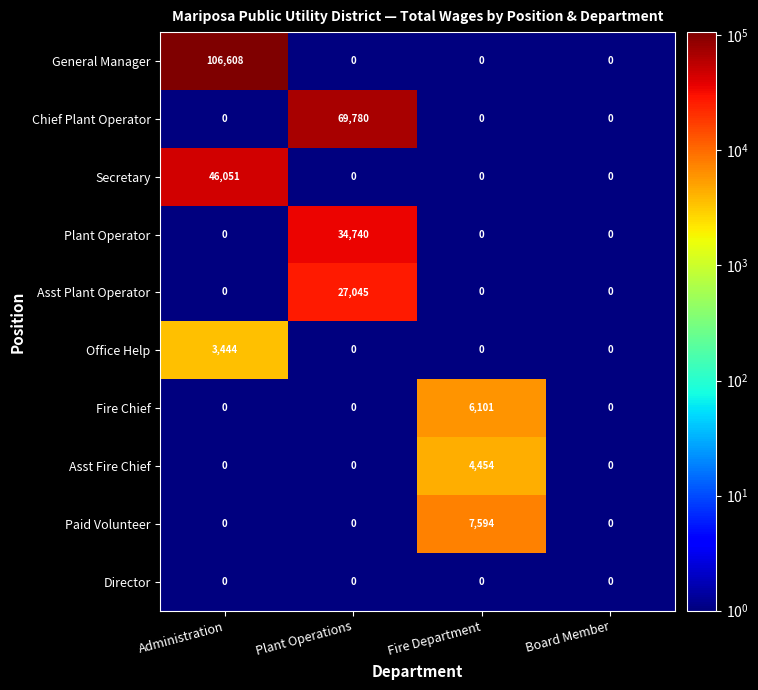

What is the difference between the maximum and minimum values in the Asst Fire Chief series?

4454